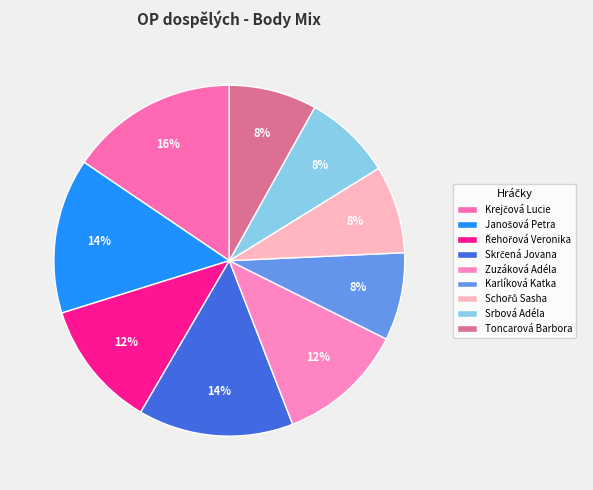

The Karlíková Katka slice represents 8% of the pie. True or false?

True